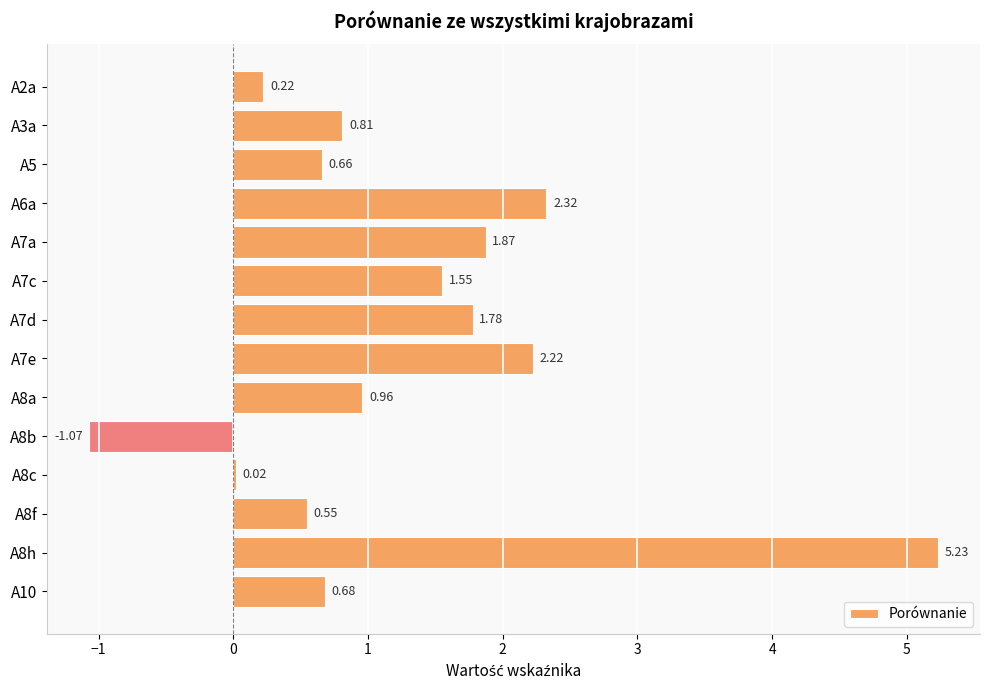

Which has a higher value, A7d or A8h?

A8h